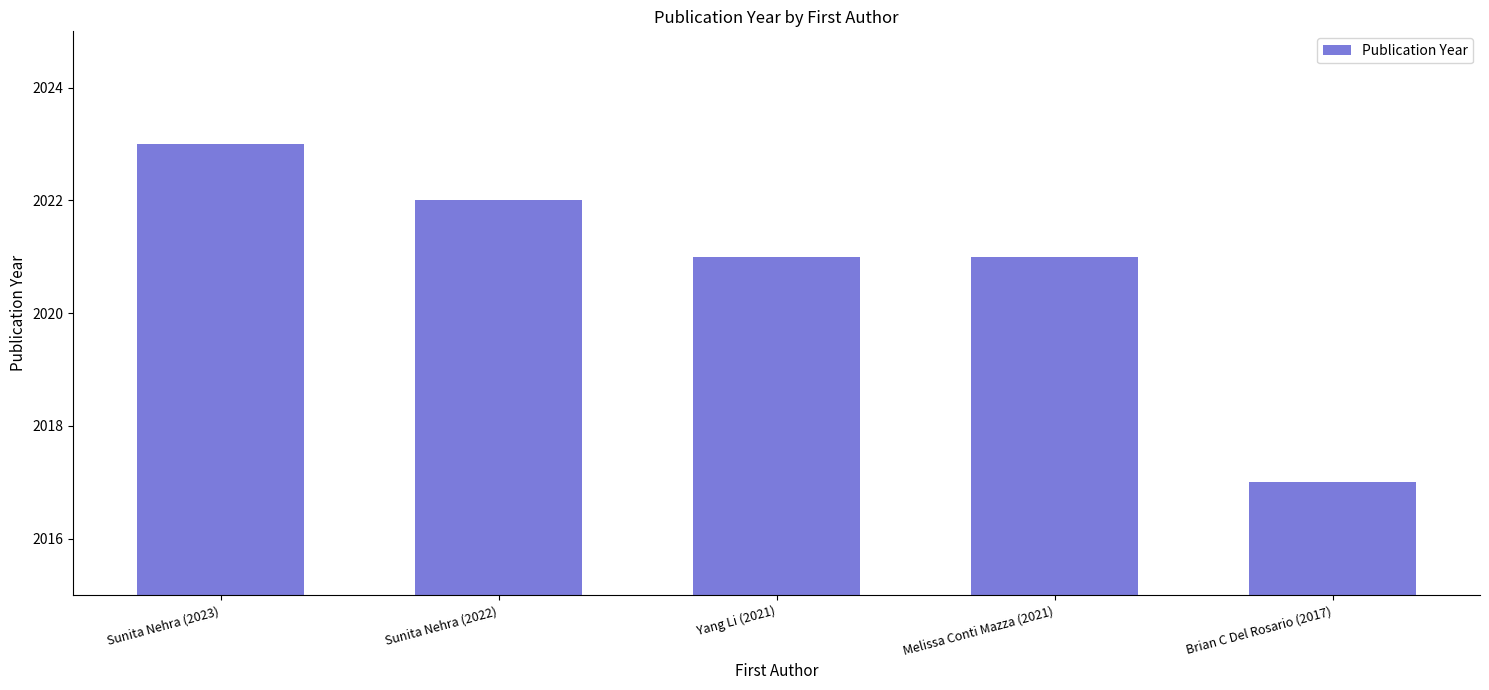

What position from the left is Yang Li (2021)?

3